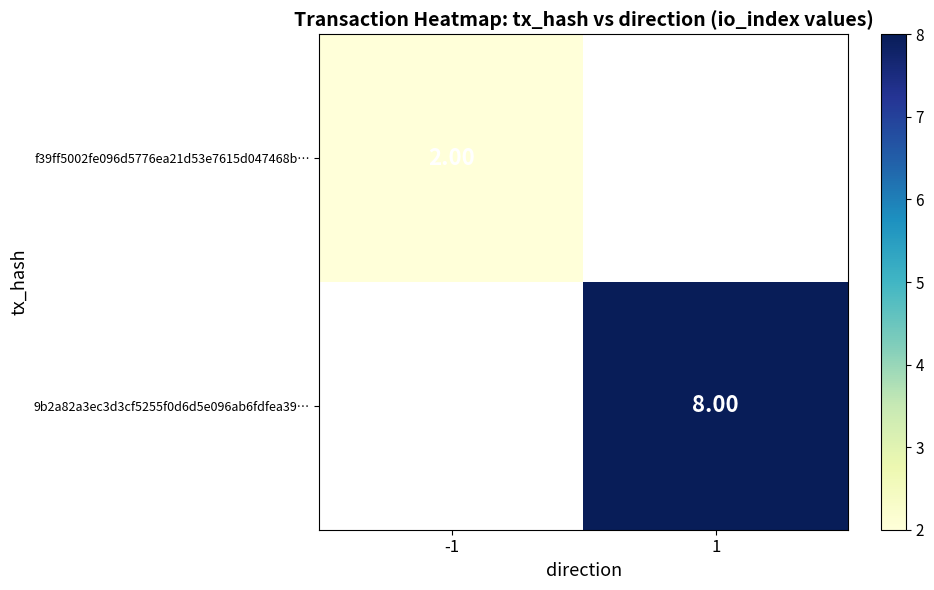

Which label corresponds to the largest value in the chart?

1